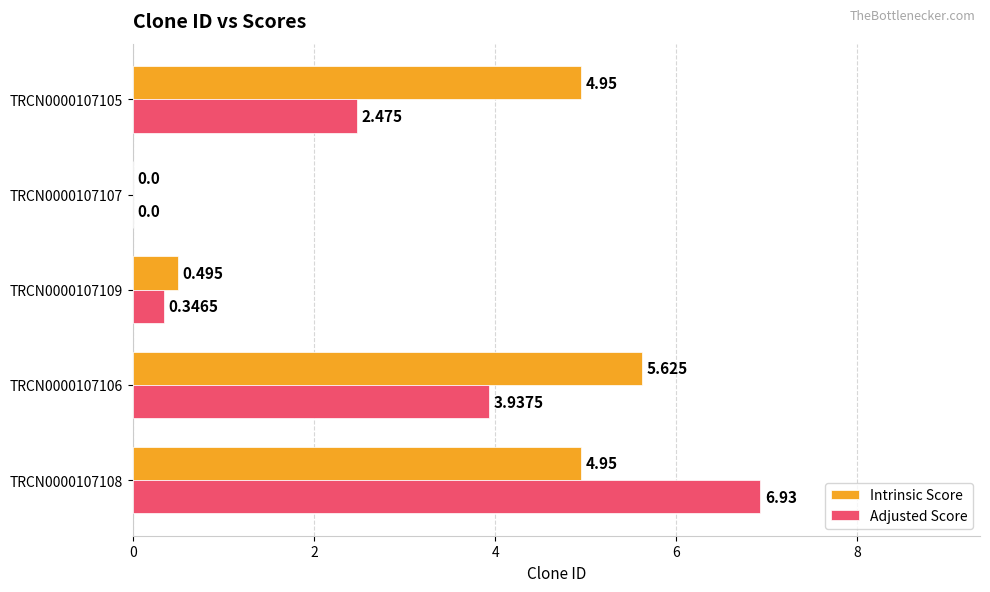

How many values in Adjusted Score are above zero?

4